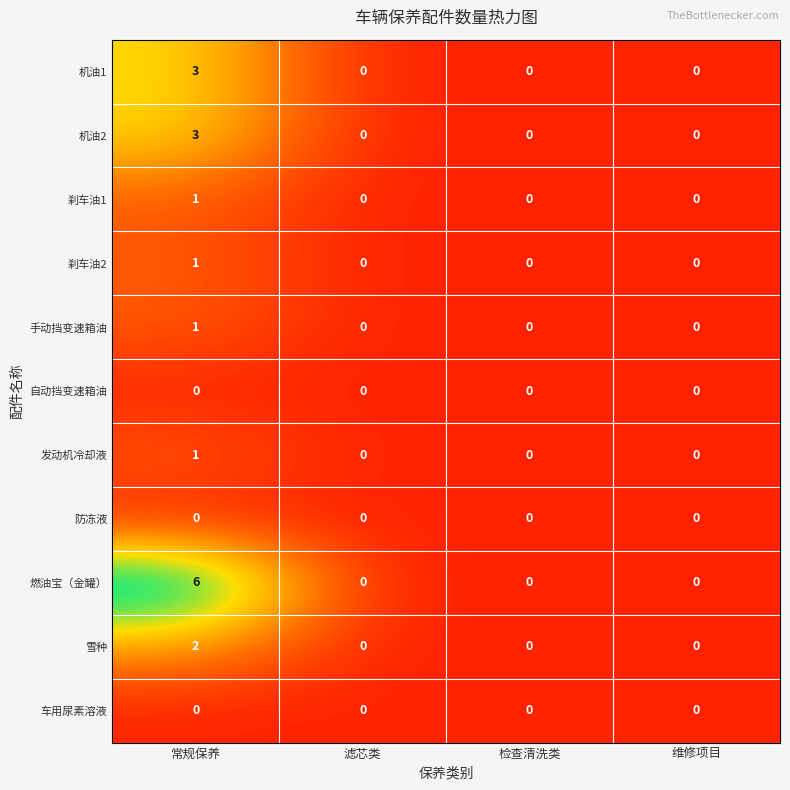

What is the spread (max minus min) of values at 常规保养?

6